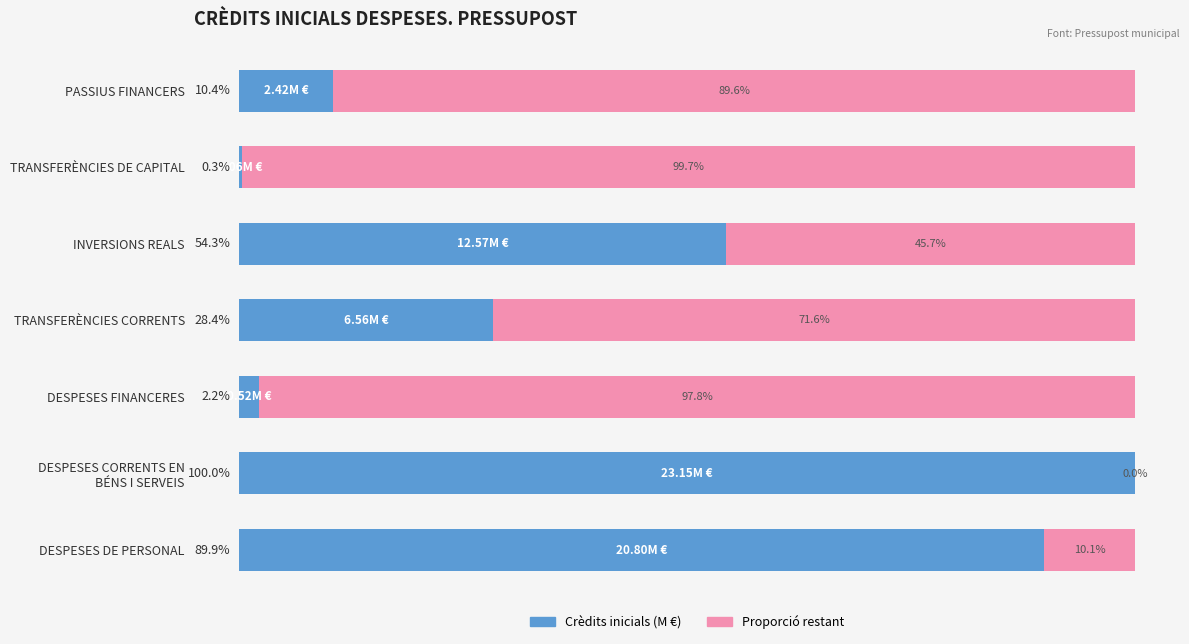

What is the value of the Crèdits inicials bar at the 1st from the left?

89.9